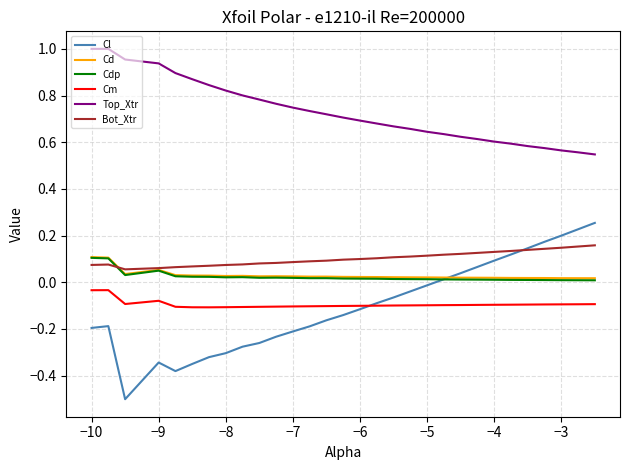

What are all the series names shown in the legend?

Cl, Cd, Cdp, Cm, Top_Xtr, Bot_Xtr